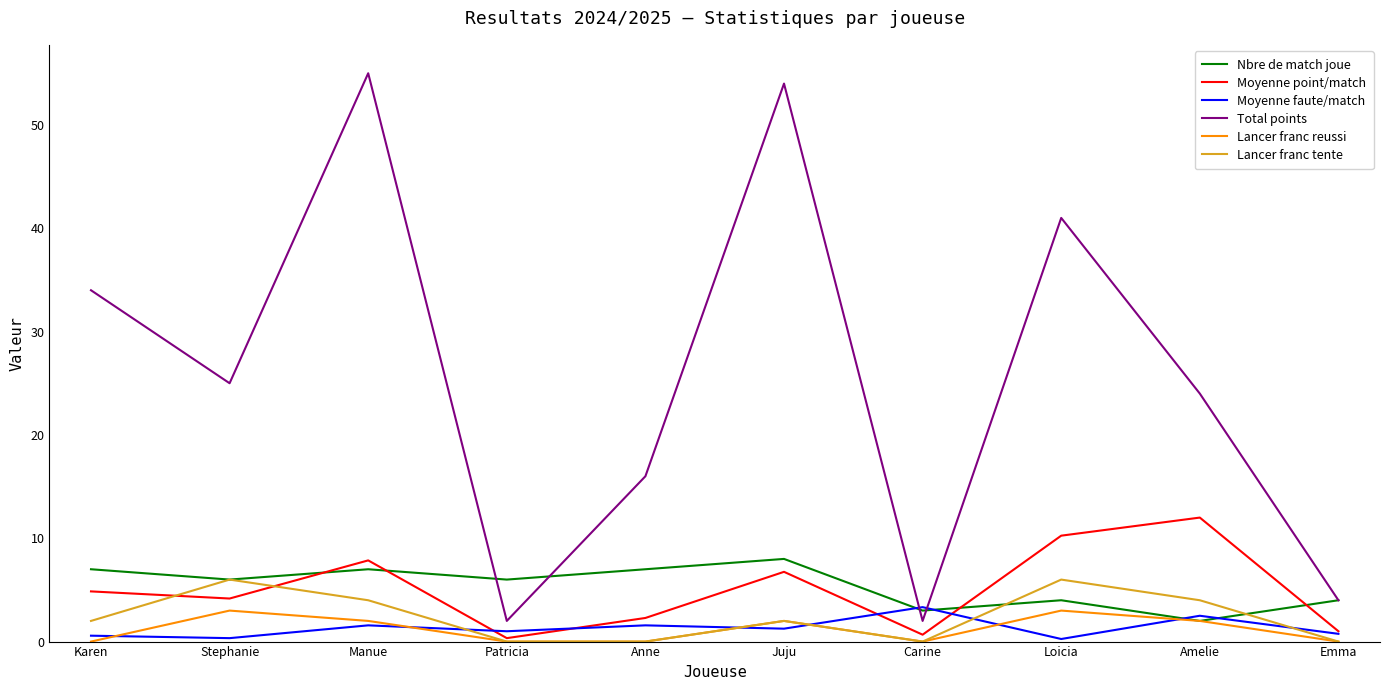

What is the difference between the Nbre de match joue values at Juju and Patricia?

2.0